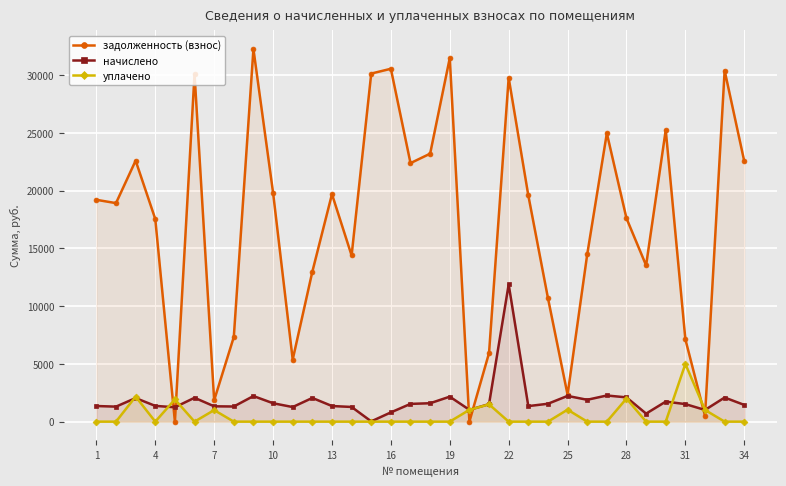

What is the difference between the maximum and minimum values in the уплачено series?

5000.0